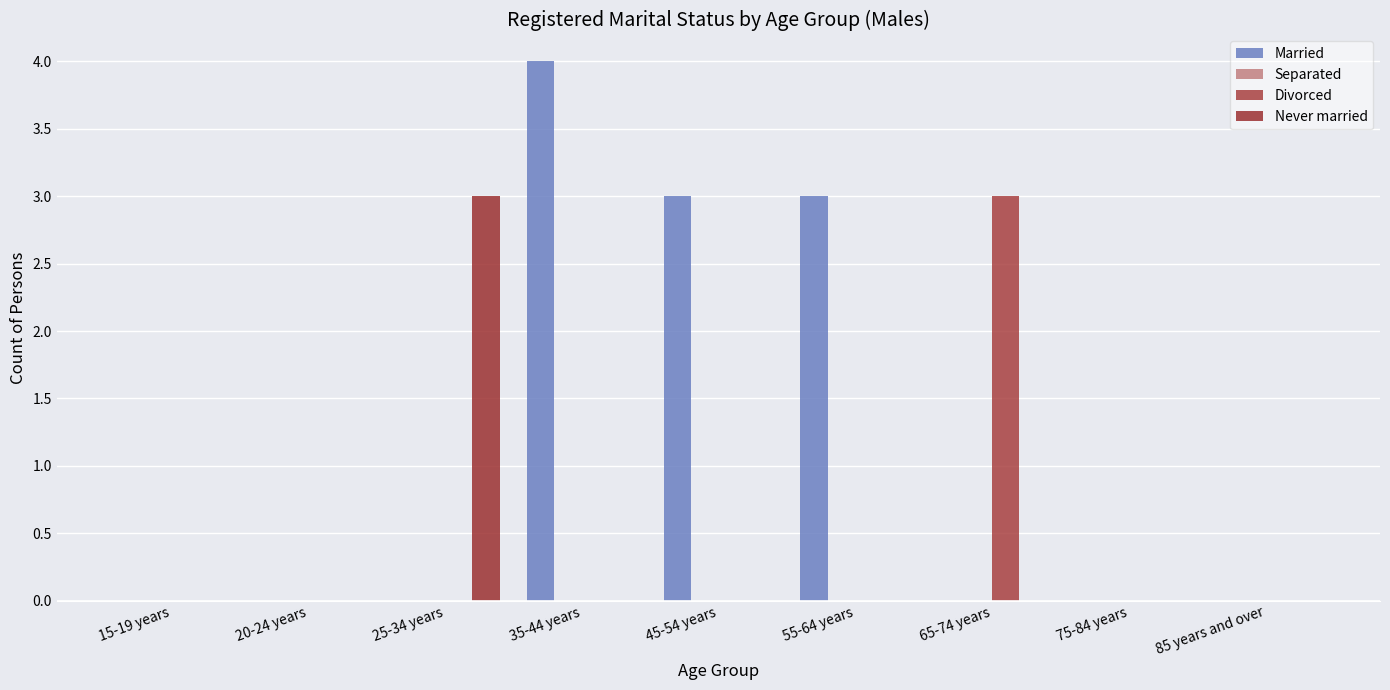

What is the maximum value for Divorced?

3